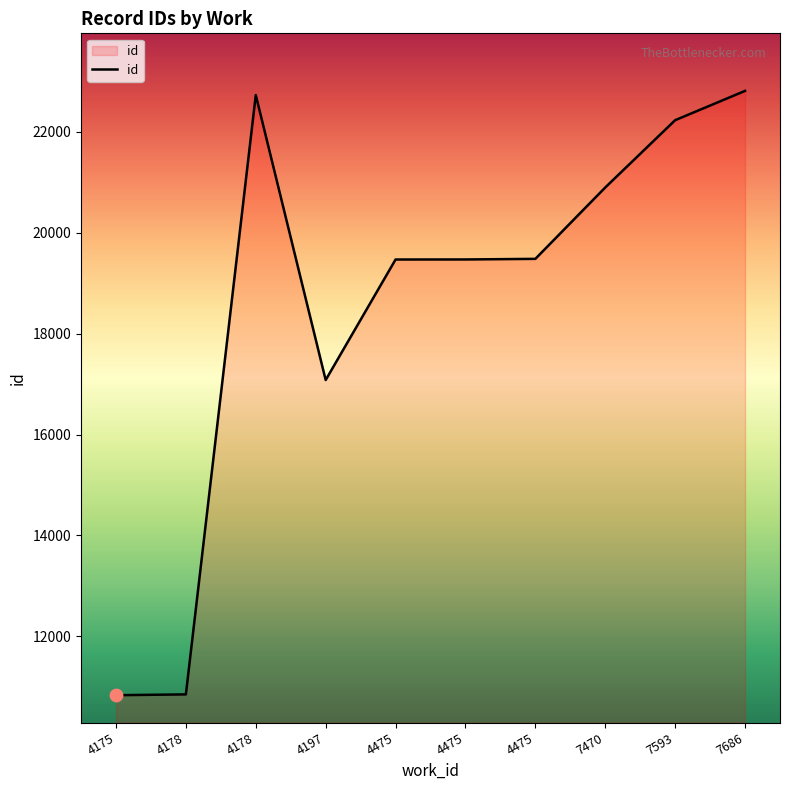

Approximately how many times larger is the value at 4475 compared to 7686?

0.9